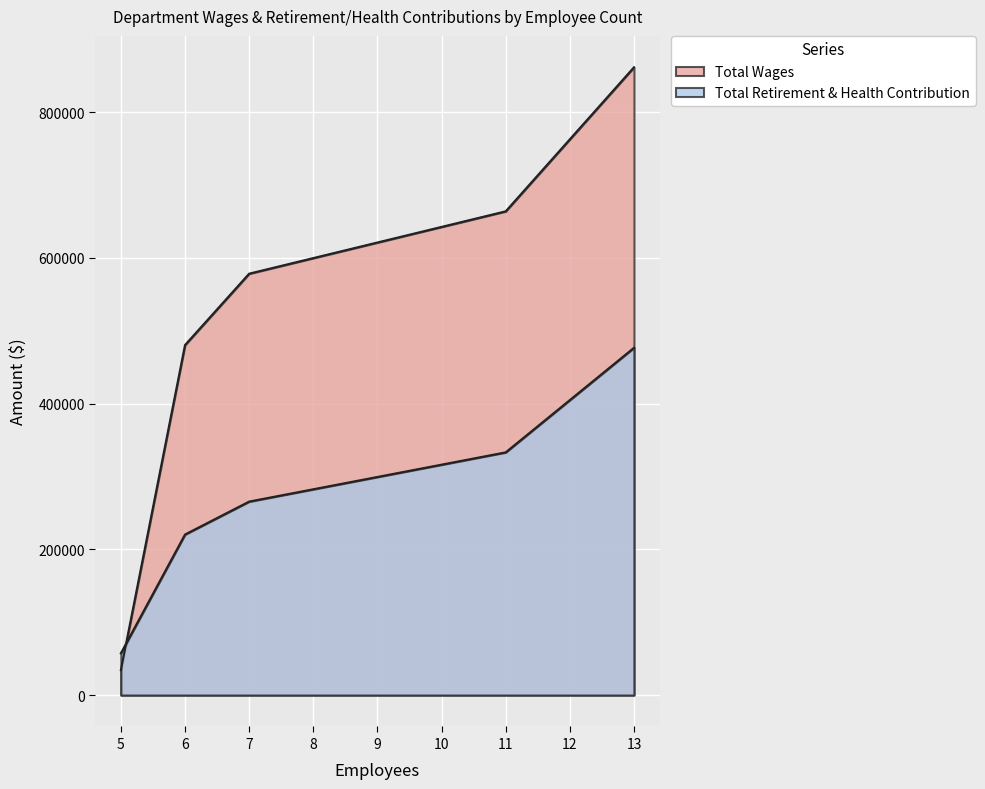

How many distinct data groups are displayed?

2